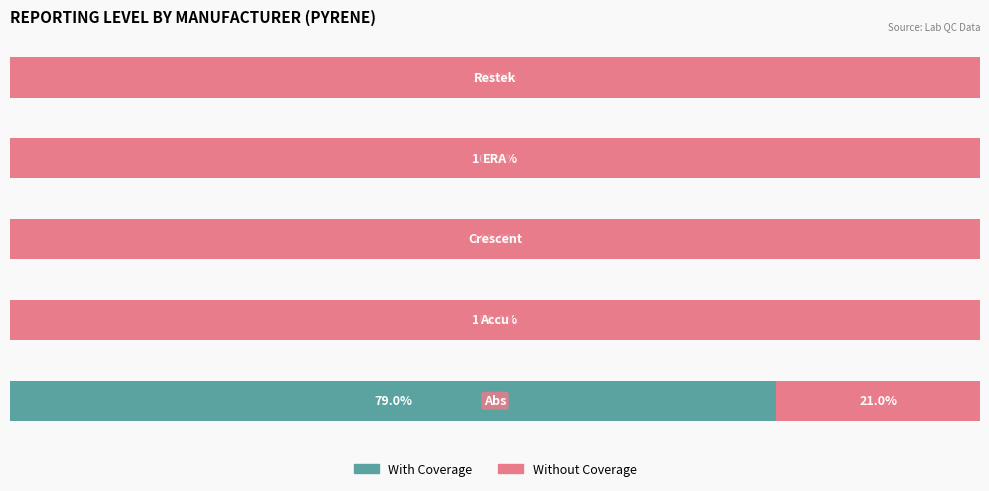

Reading left to right, extract all data points from this chart.

With Coverage: 79	0	0	0	0
Without Coverage: 21	100	100	100	100